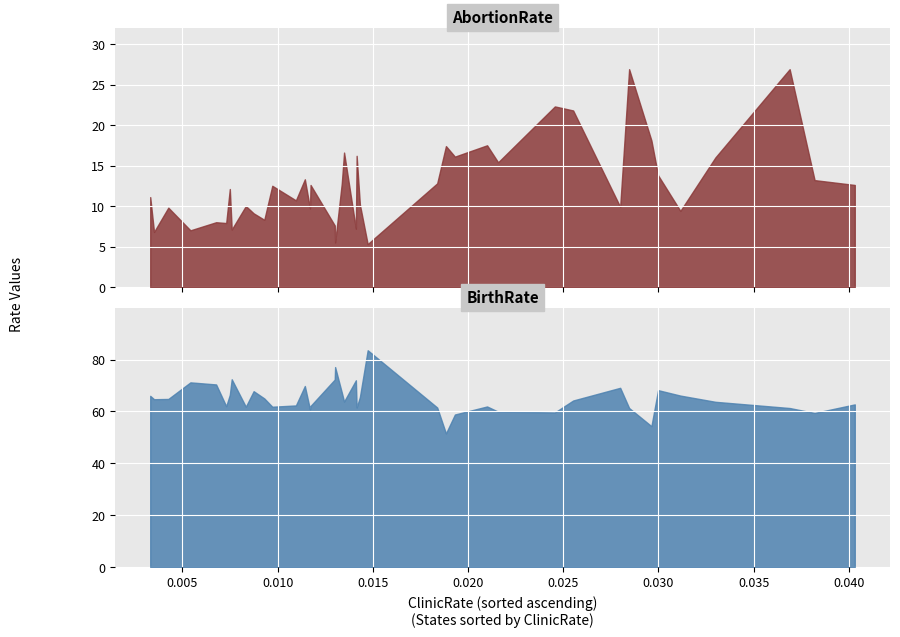

What is the maximum value for AbortionRate?

26.9